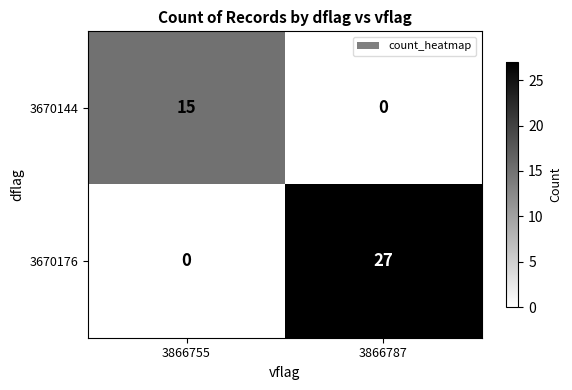

At which category is the sum across all series the highest?

3866787